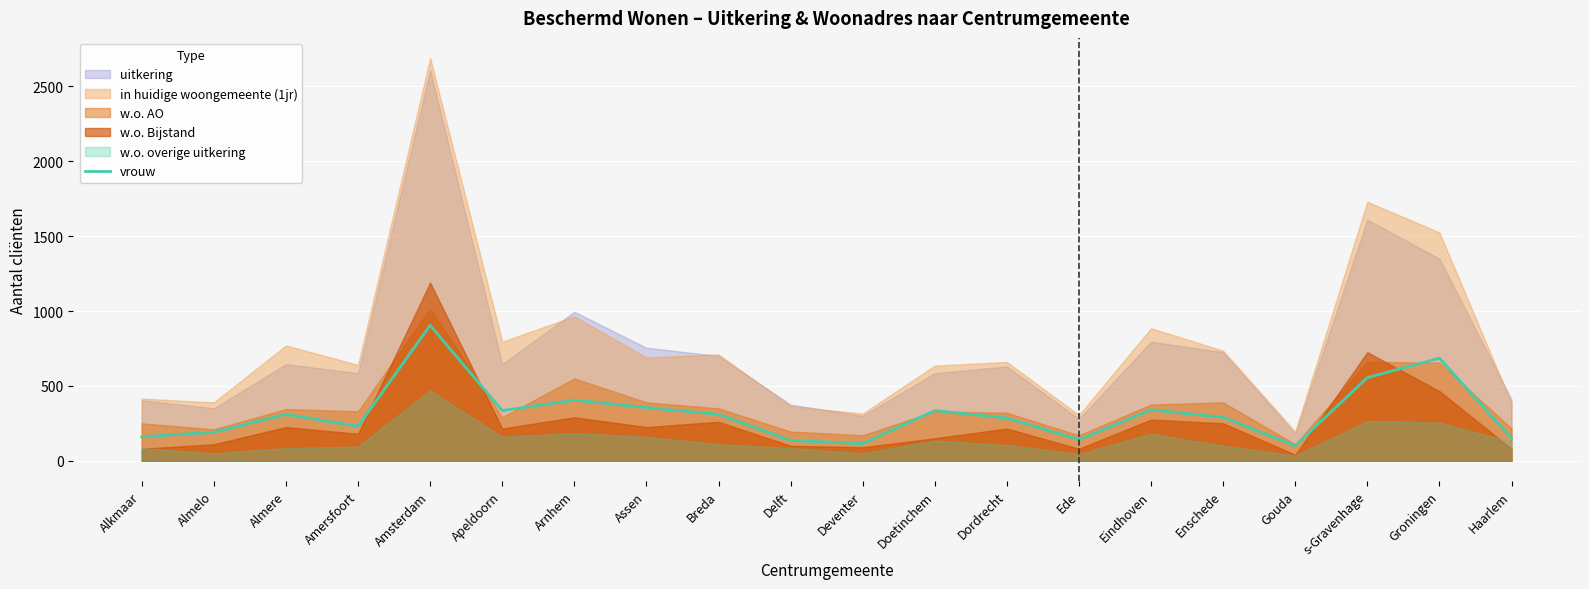

Which category has the lowest value across all series?

Gouda